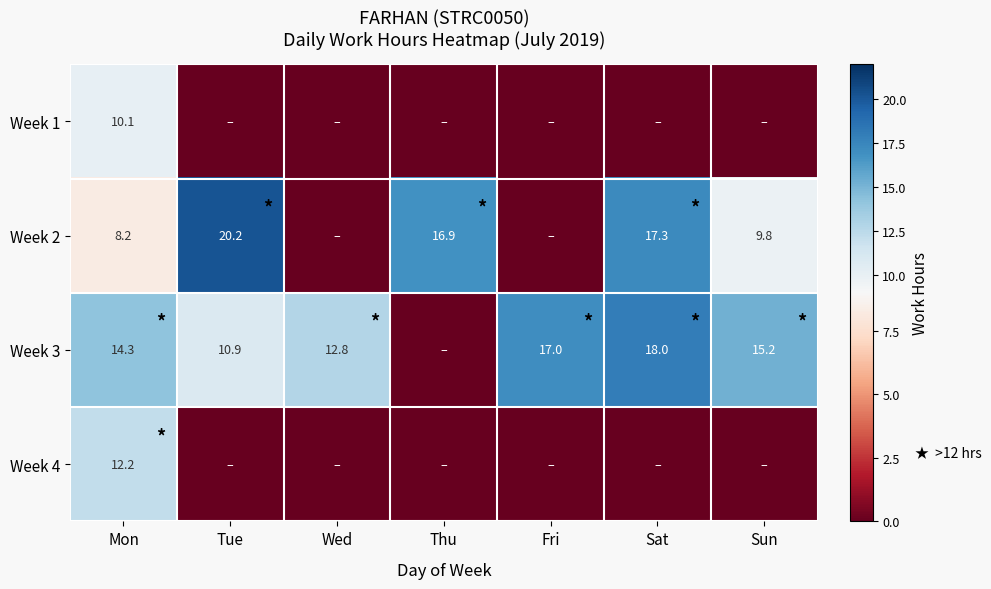

How many series are shown in this chart?

4